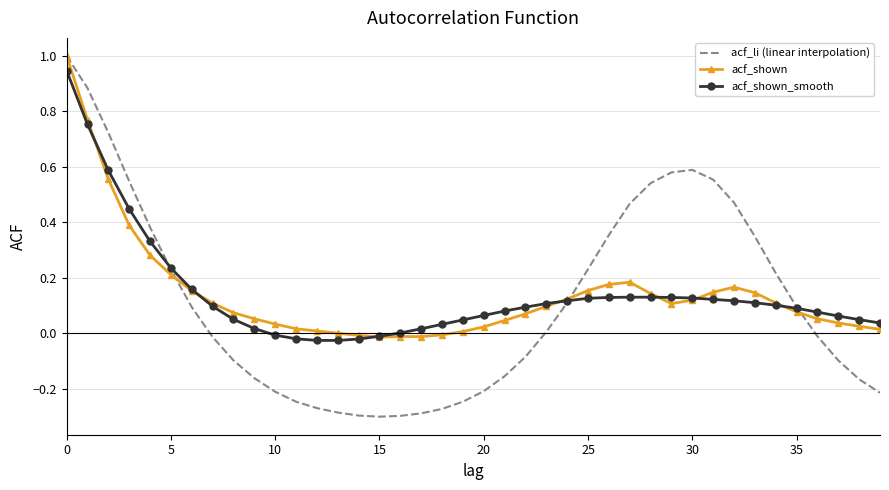

Which series has the largest range (max minus min)?

acf_li (linear interpolation)